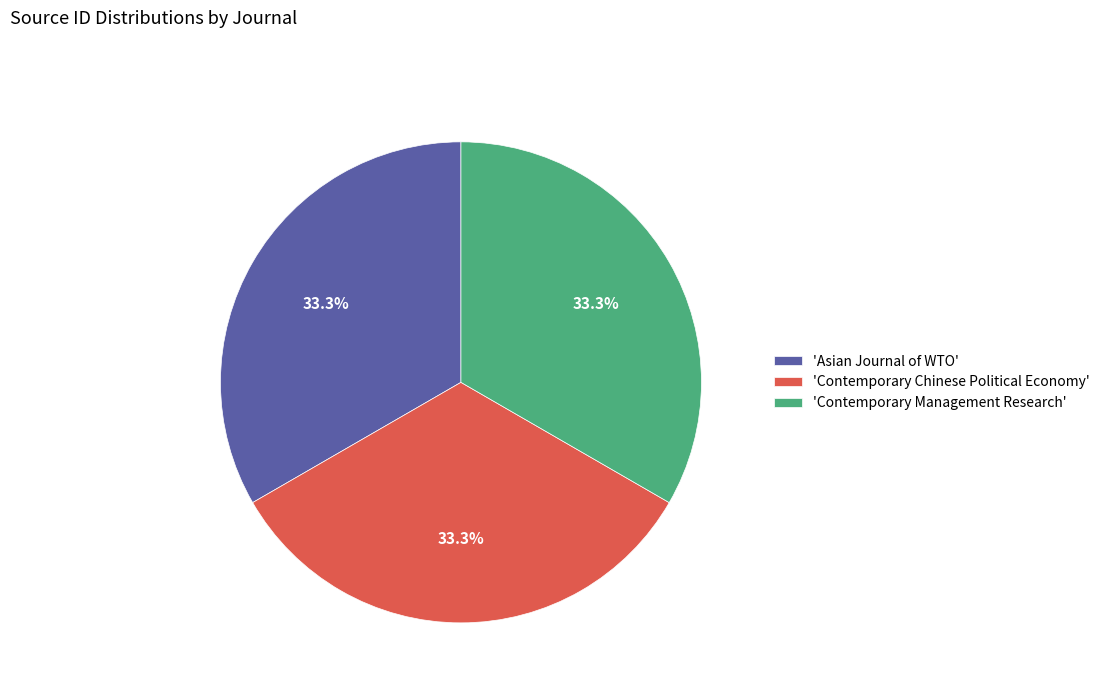

What is the ratio of the value at 'Asian Journal of WTO' to the value at 'Contemporary Management Research'?

1.0